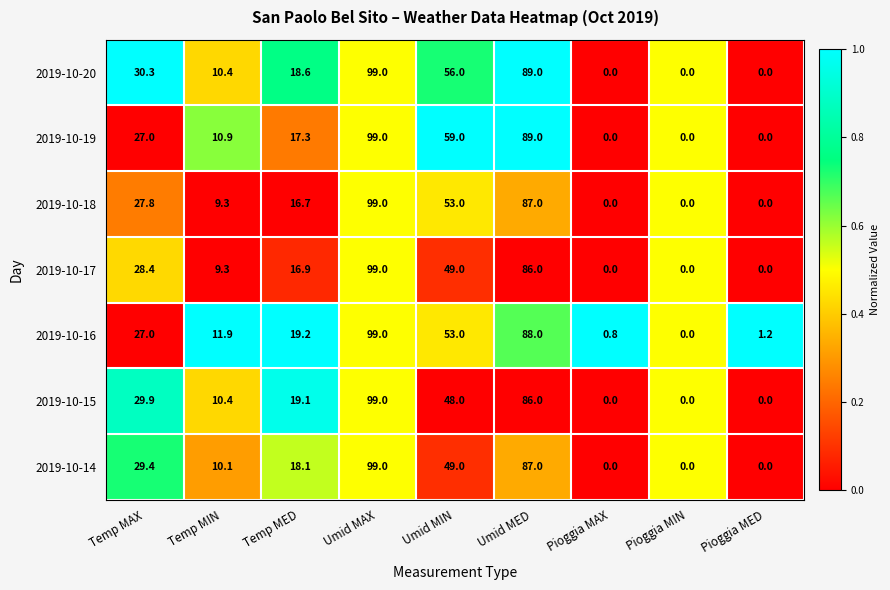

Count the number of categories in the chart.

9